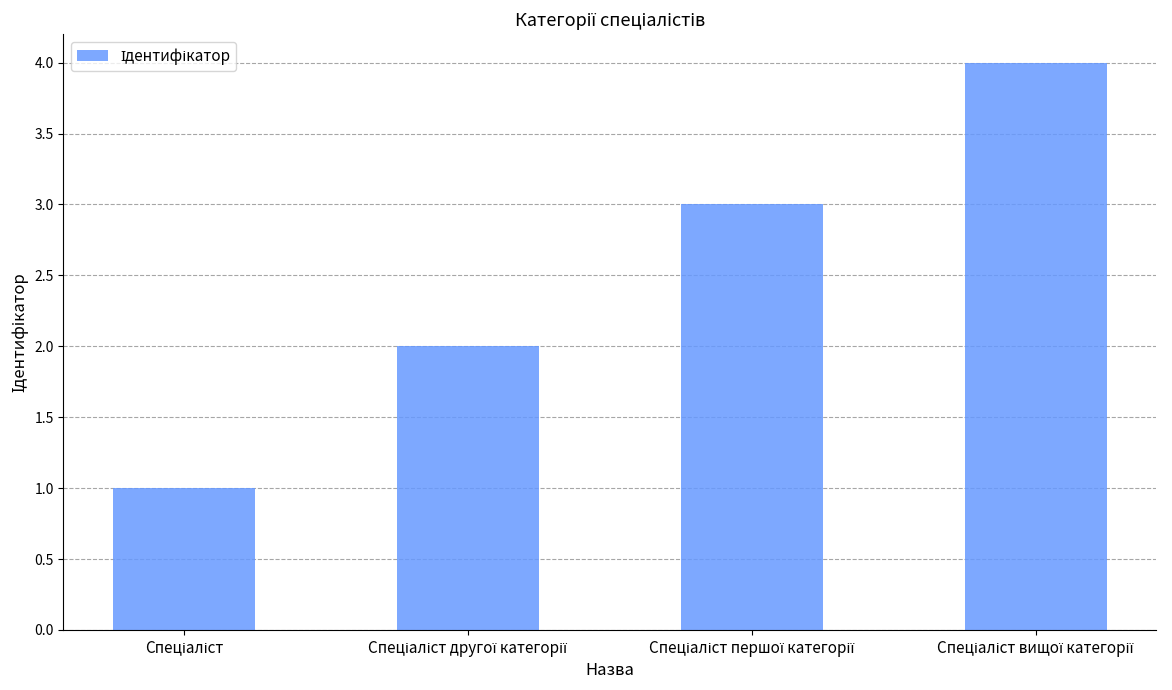

How many bars are there in total?

4